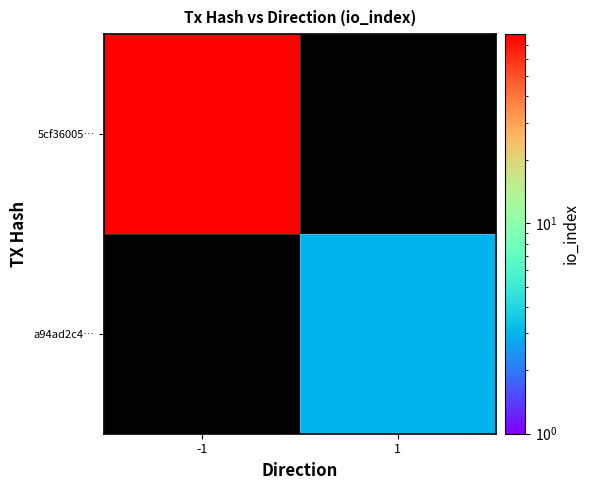

Between 1 and -1, which is larger?

-1